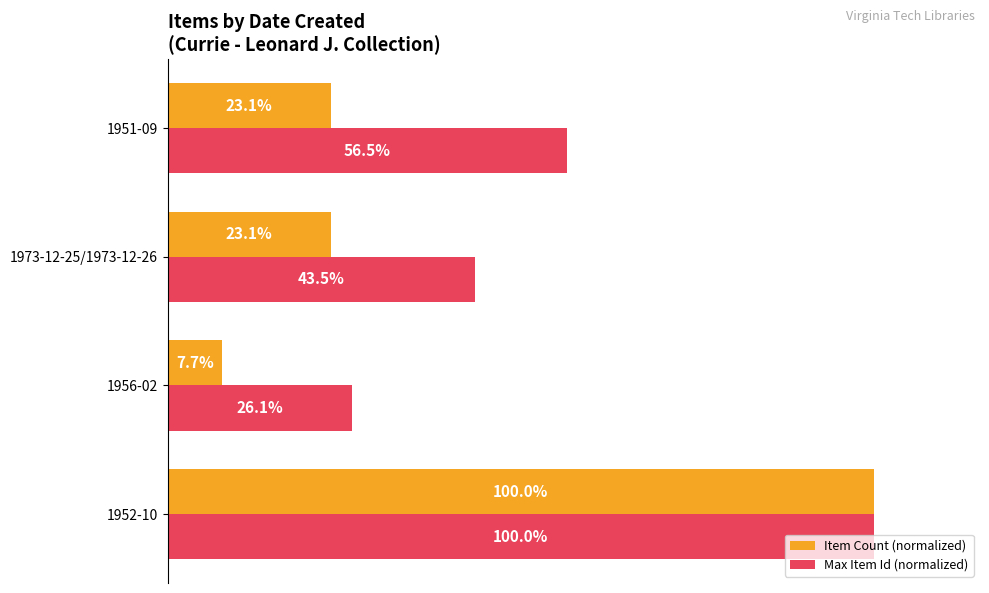

Which series has the largest range (max minus min)?

Item Count (normalized)